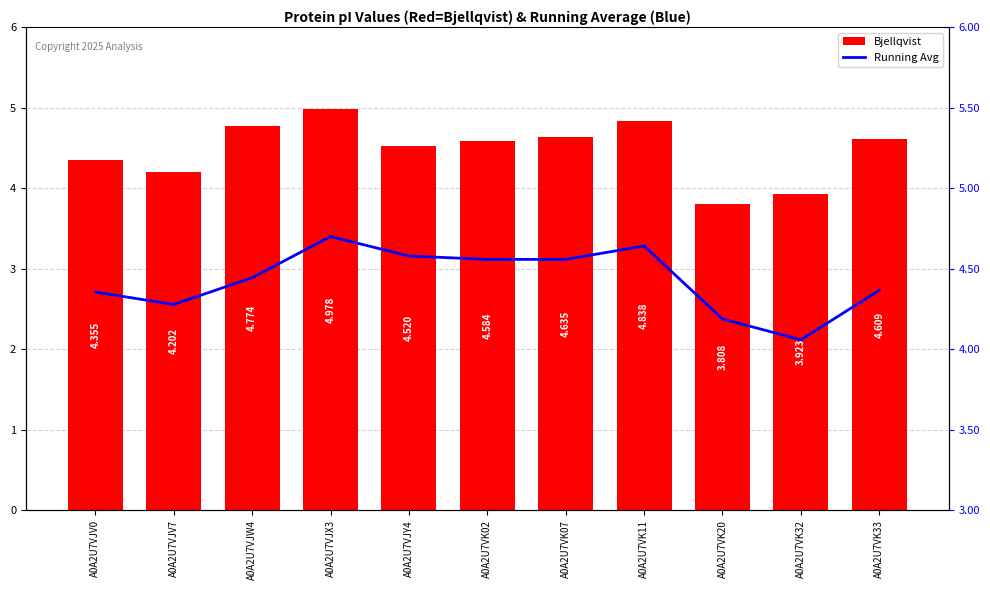

True or false: Running Avg has a value of 1.8 at A0A2U7VJV7.

False